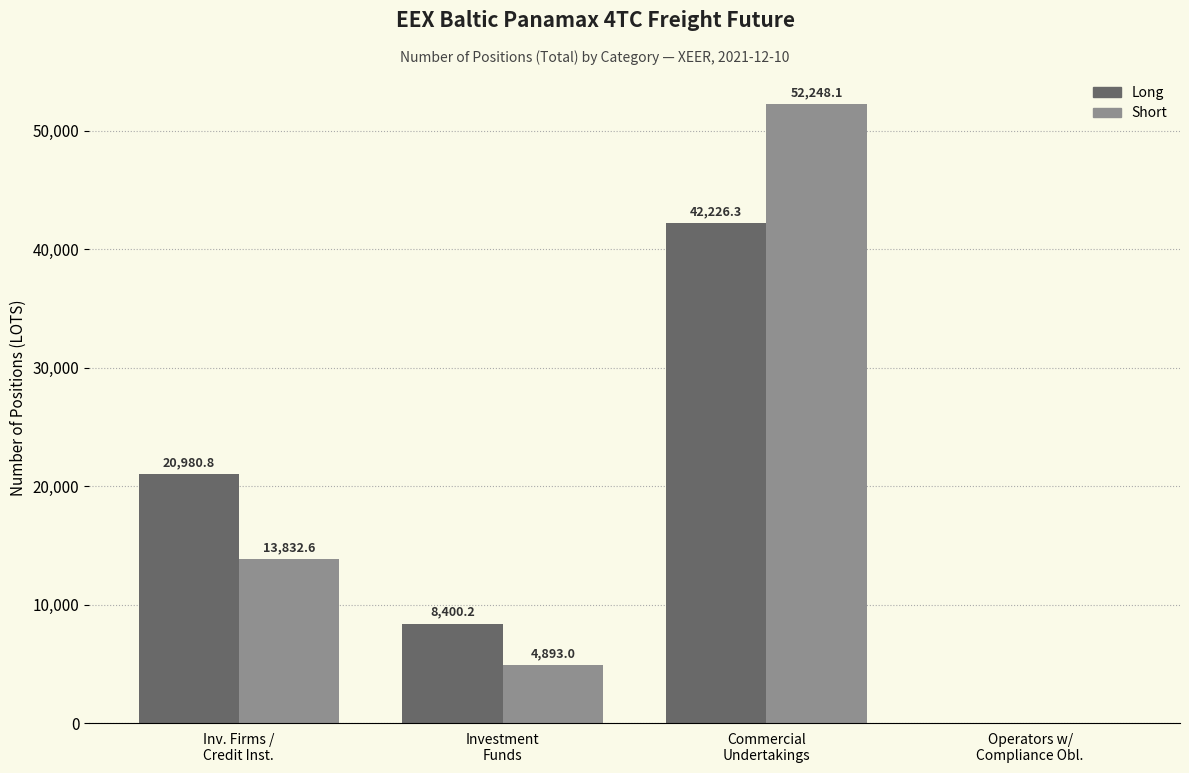

How many positive values does the Short series have?

3